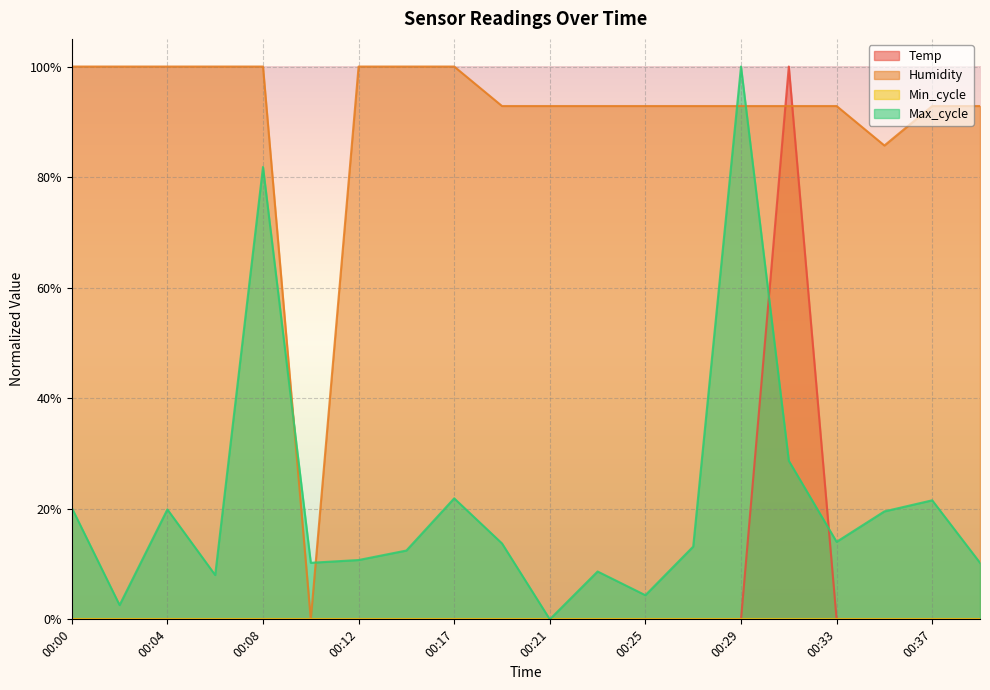

True or false: Temp has a value of 0.4 at 00:17.

False